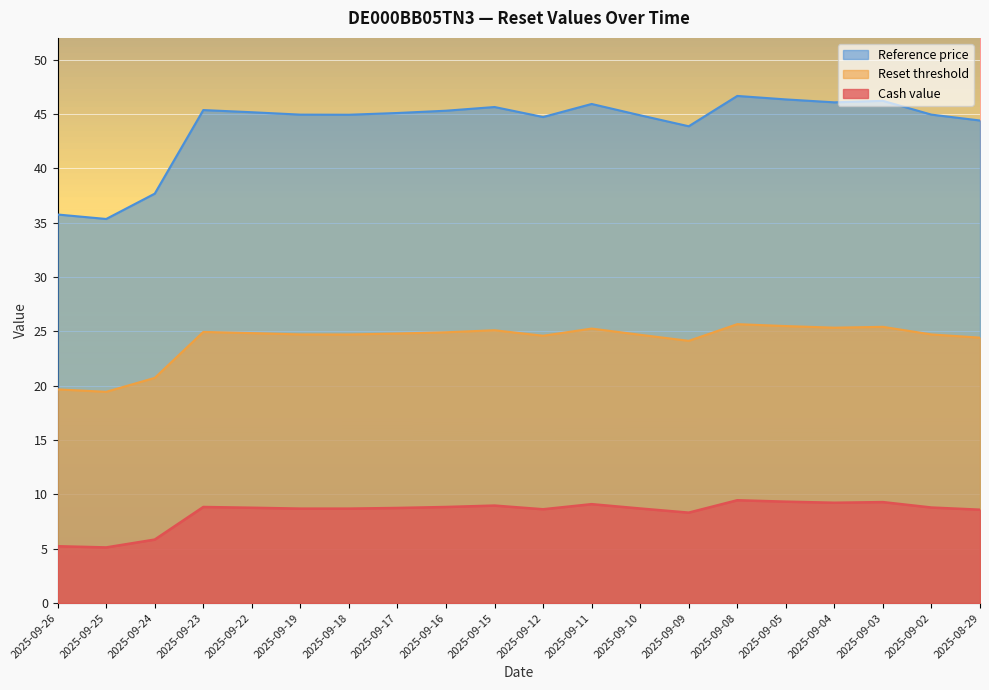

Between 2025-09-04 and 2025-09-10, which is larger?

2025-09-04